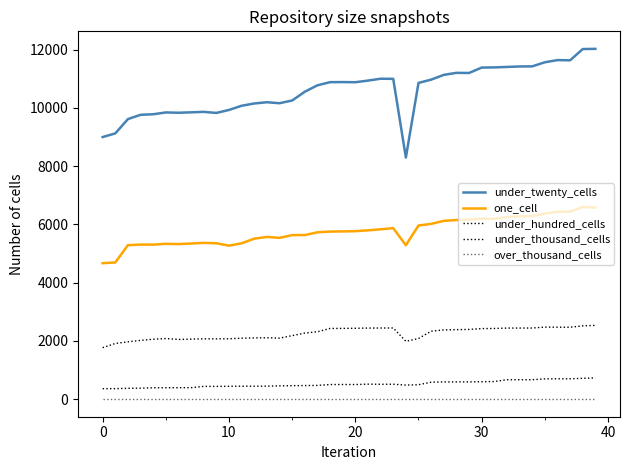

Is this an area chart (filled region under the line)?

No